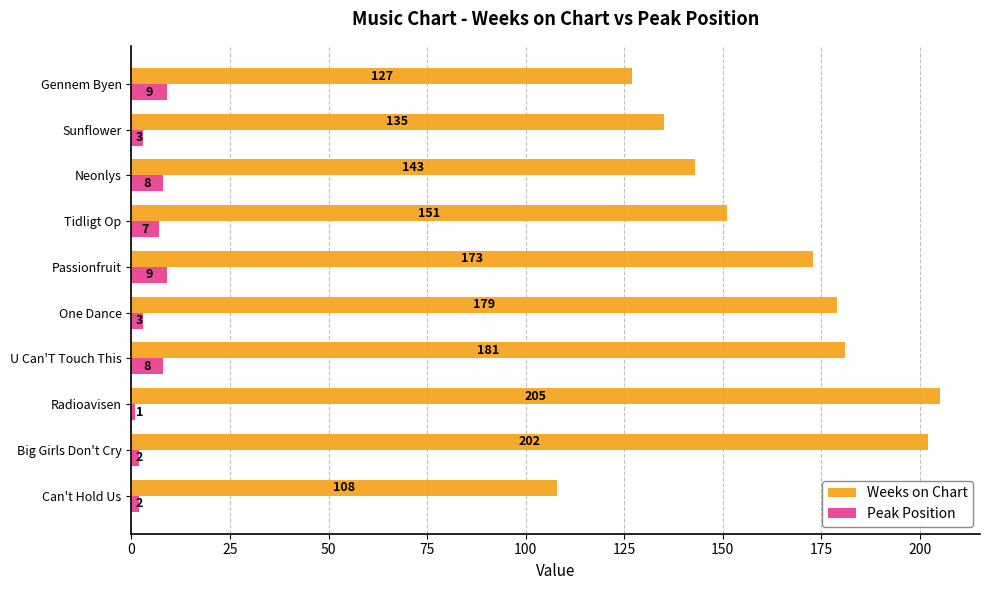

At which category is the sum across all series the highest?

Radioavisen